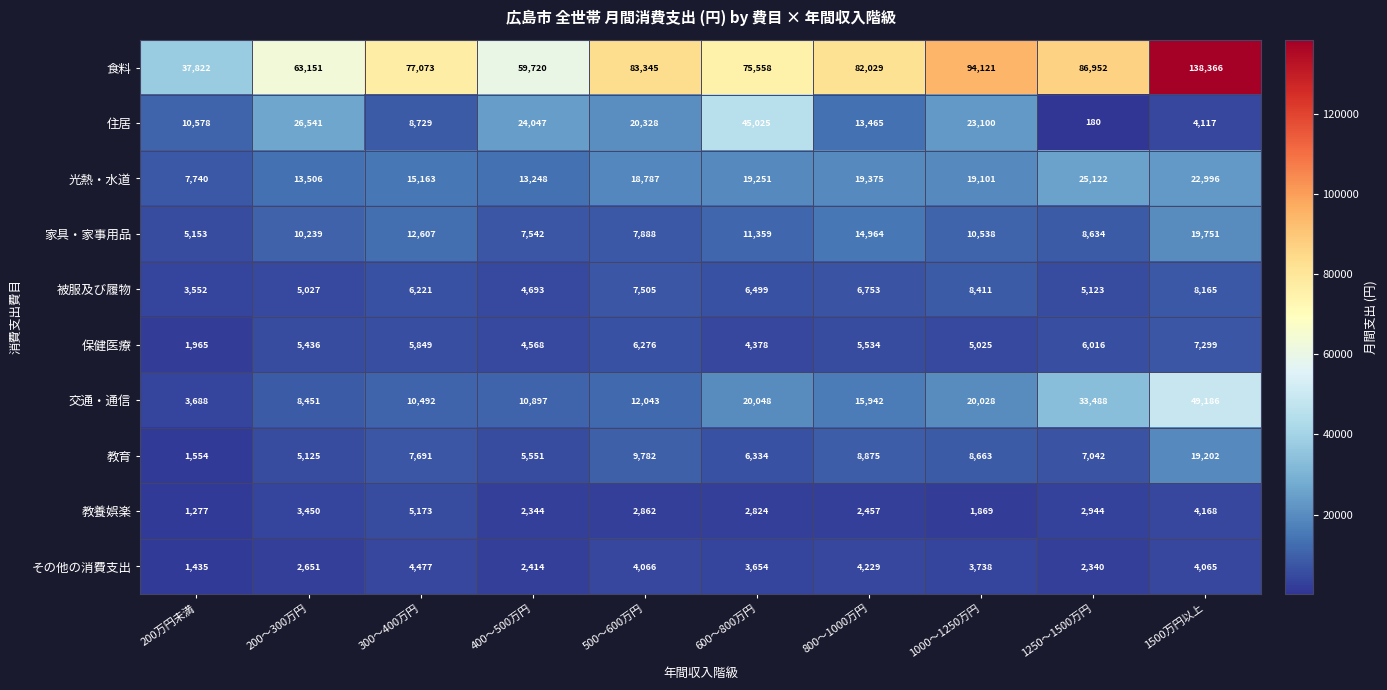

Is it true that 保健医療 equals 6276 at 500～600万円?

True